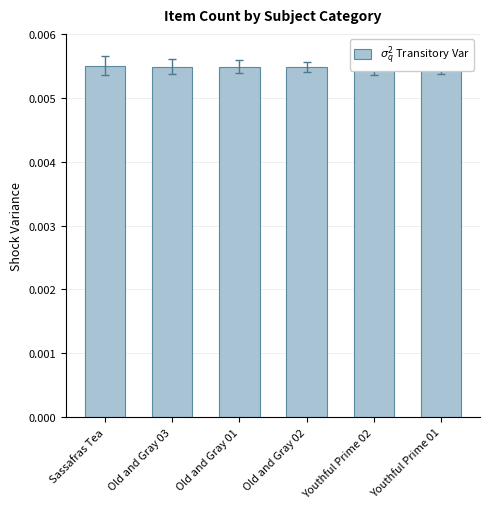

Which has a higher value, Old and Gray 02 or Old and Gray 01?

Old and Gray 01